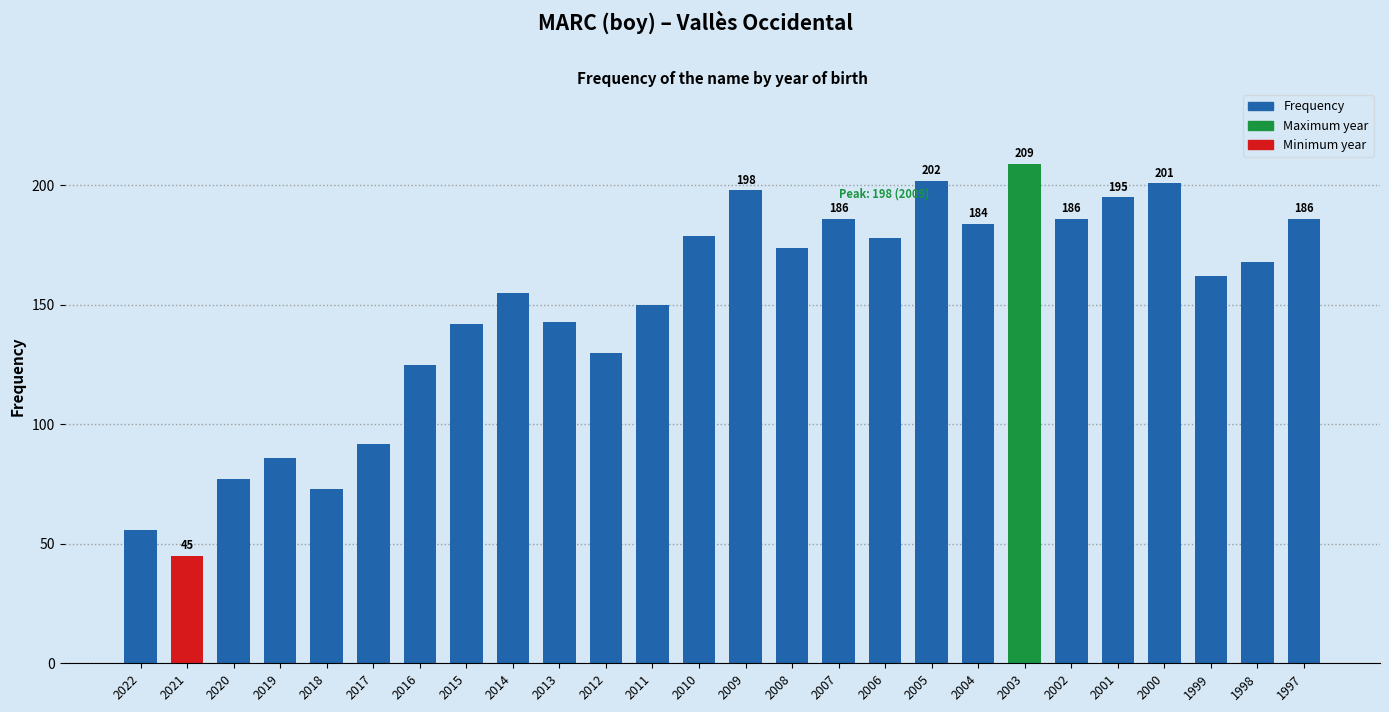

Are the bars grouped side by side (vs. stacked)?

No